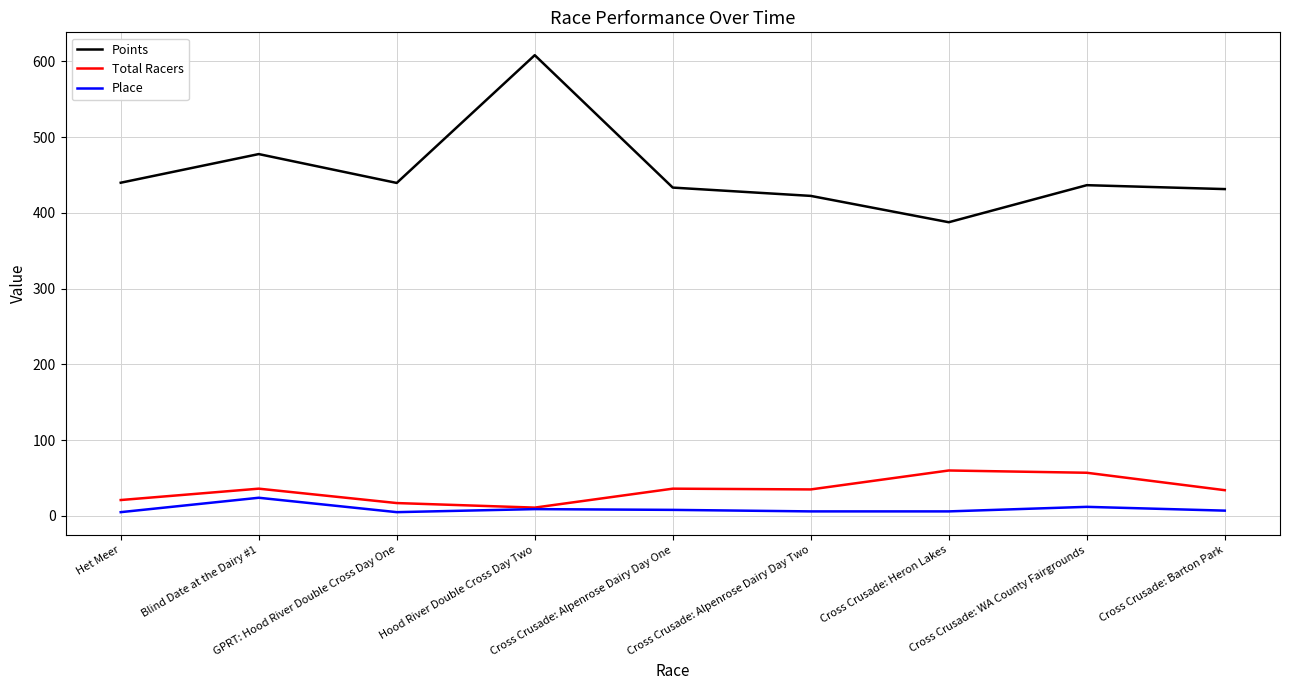

Between Cross Crusade: Heron Lakes and Cross Crusade: Barton Park, which series saw the biggest shift?

Points